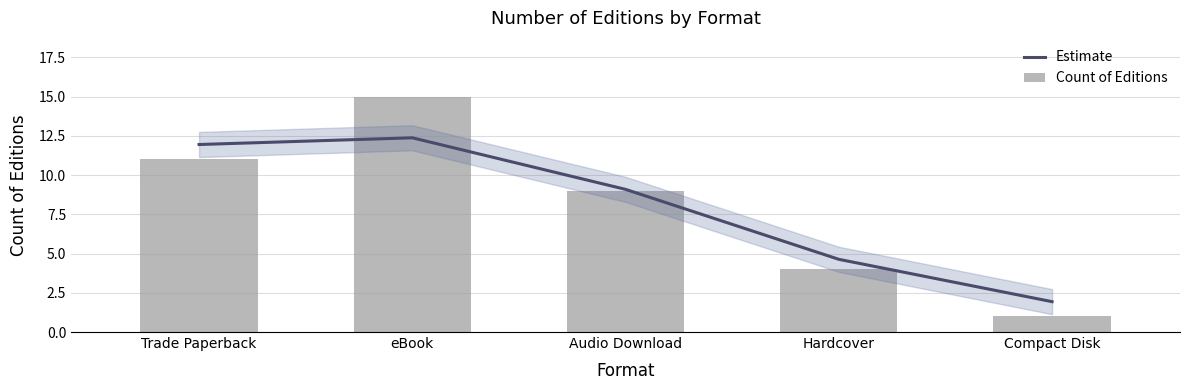

At which label does Estimate reach its peak?

eBook